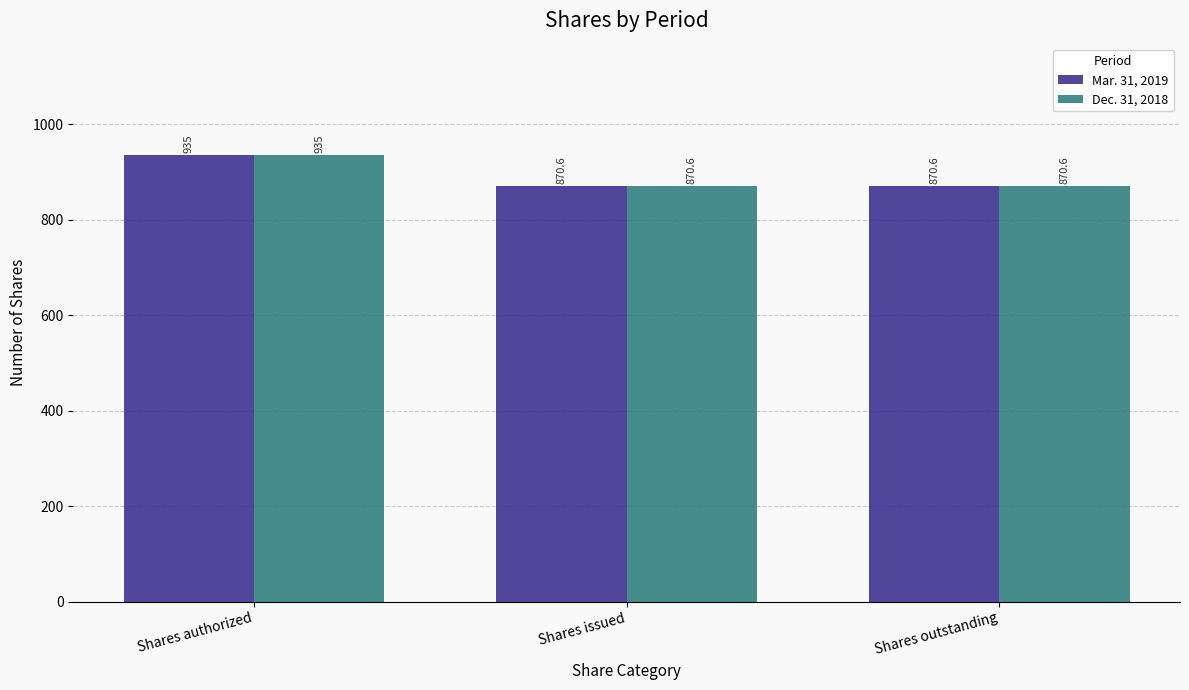

The Dec. 31, 2018 series shows 1444.5 at Shares authorized. True or false?

False